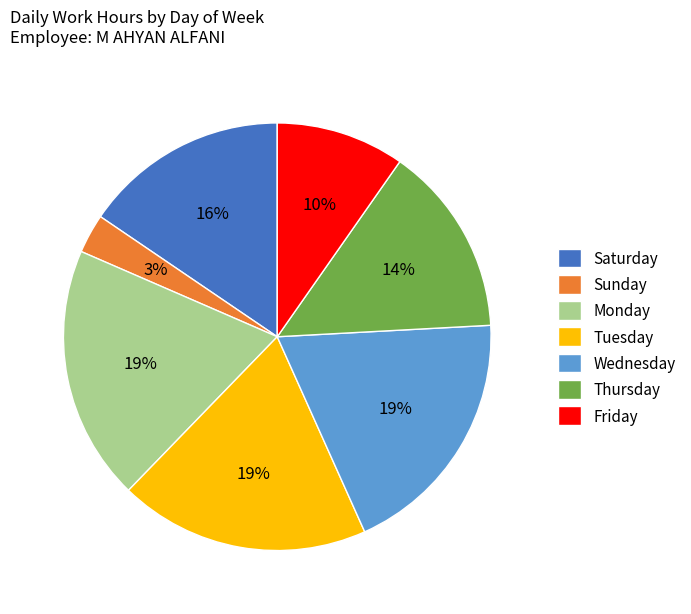

Which slice is the smallest?

Sunday